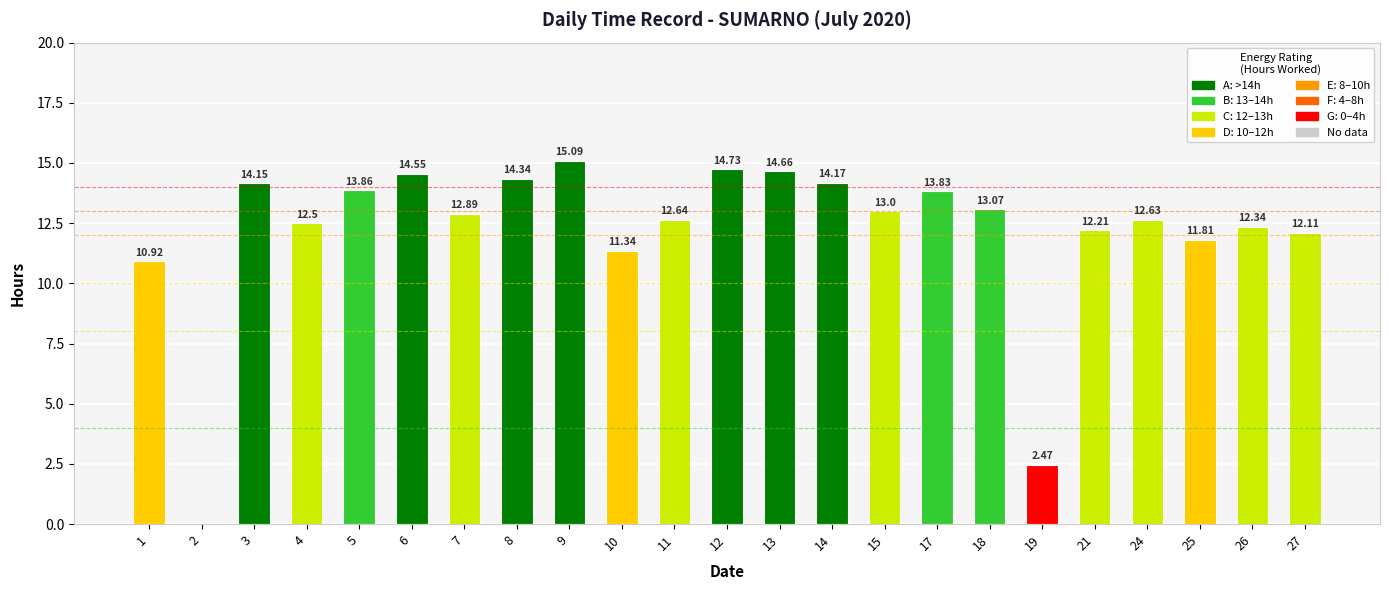

What is the change in value from 9 to 15?

-2.1